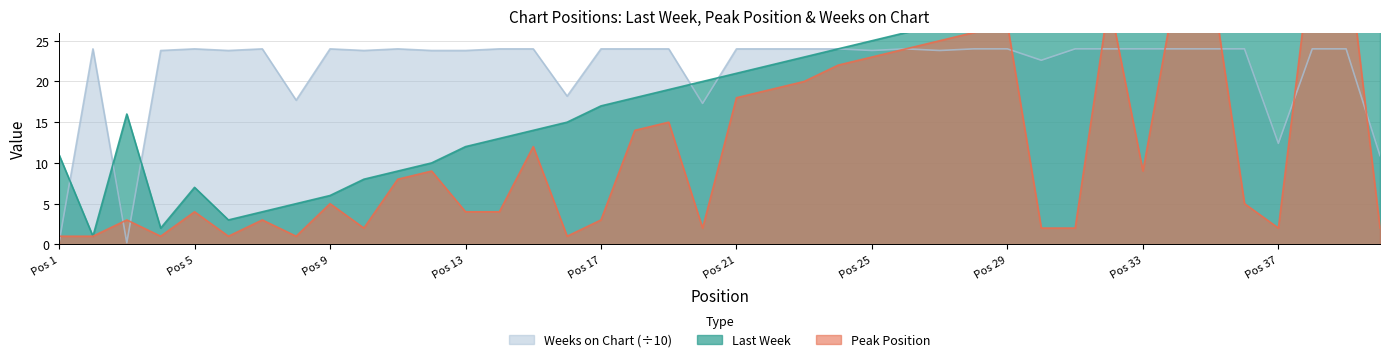

Reading left to right, list all the values displayed in this chart.

Last Week: 11.0	1.0	16.0	2.0	7.0	3.0	4.0	5.0	6.0	8.0	9.0	10.0	12.0	13.0	14.0	15.0	17.0	18.0	19.0	20.0	21.0	22.0	23.0	24.0	25.0	26.0	27.0	28.0	29.0	30.0	31.0	32.0	33.0	34.0	35.0	36.0	37.0	38.0	39.0	40.0
Peak Position: 1.0	1.0	3.0	1.0	4.0	1.0	3.0	1.0	5.0	2.0	8.0	9.0	4.0	4.0	12.0	1.0	3.0	14.0	15.0	2.0	18.0	19.0	20.0	22.0	23.0	24.0	25.0	26.0	27.0	2.0	2.0	30.0	9.0	32.0	33.0	5.0	2.0	36.0	37.0	2.0
Weeks on Chart: 0.2	24.0	0.2	23.8	24.0	23.8	24.0	17.7	24.0	23.8	24.0	23.8	23.8	24.0	24.0	18.2	24.0	24.0	24.0	17.3	24.0	24.0	24.0	24.0	23.8	24.0	23.8	24.0	24.0	22.6	24.0	24.0	24.0	24.0	24.0	24.0	12.4	24.0	24.0	10.9